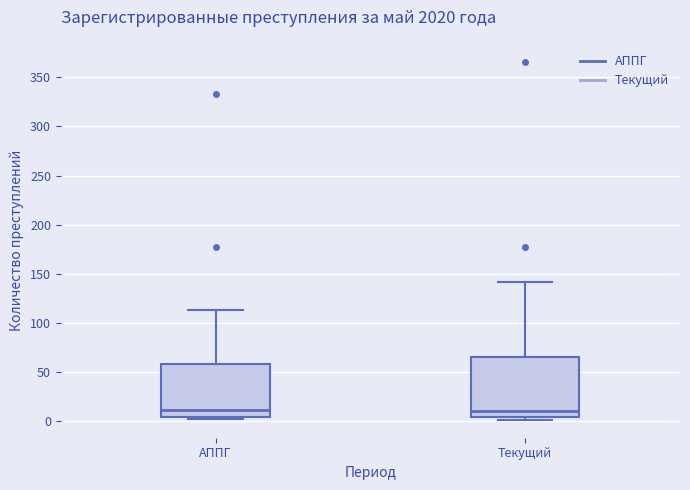

Which box is the tallest, from its lower edge to its upper edge?

Текущий